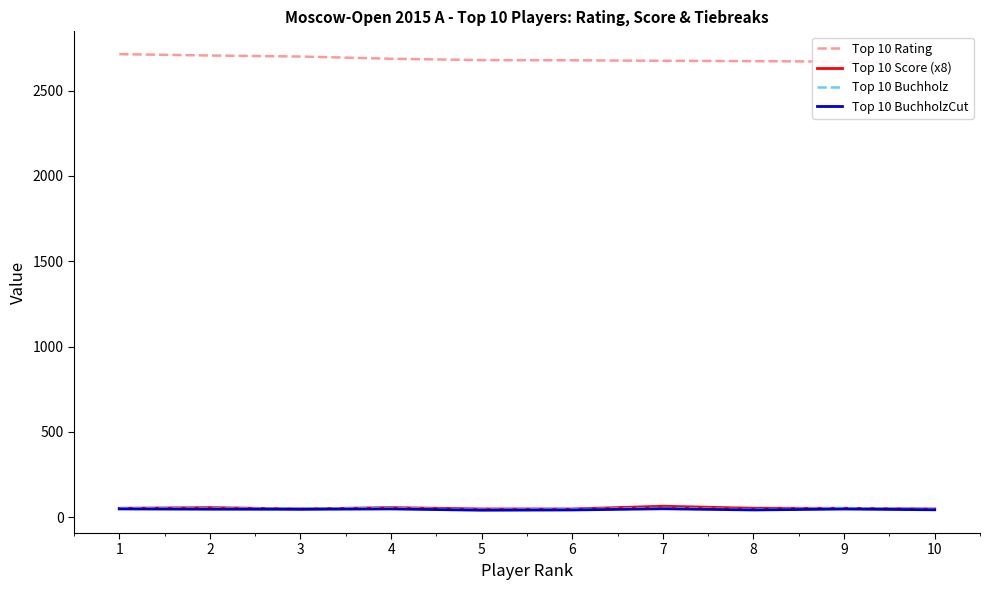

At which label does Top 10 Buchholz reach its peak?

7